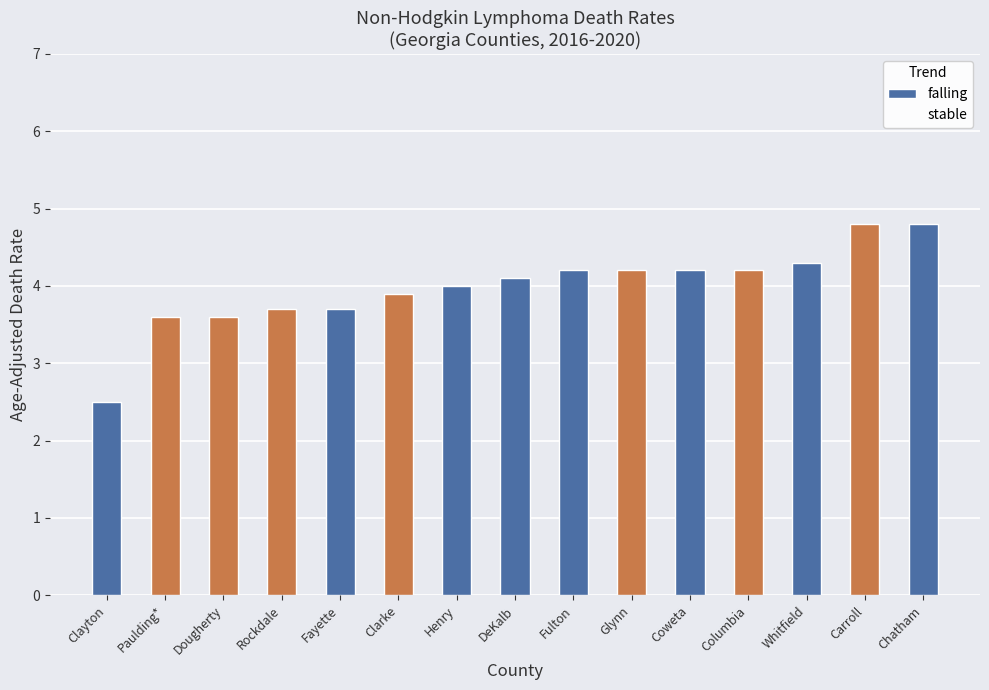

Count the number of categories in the chart.

15